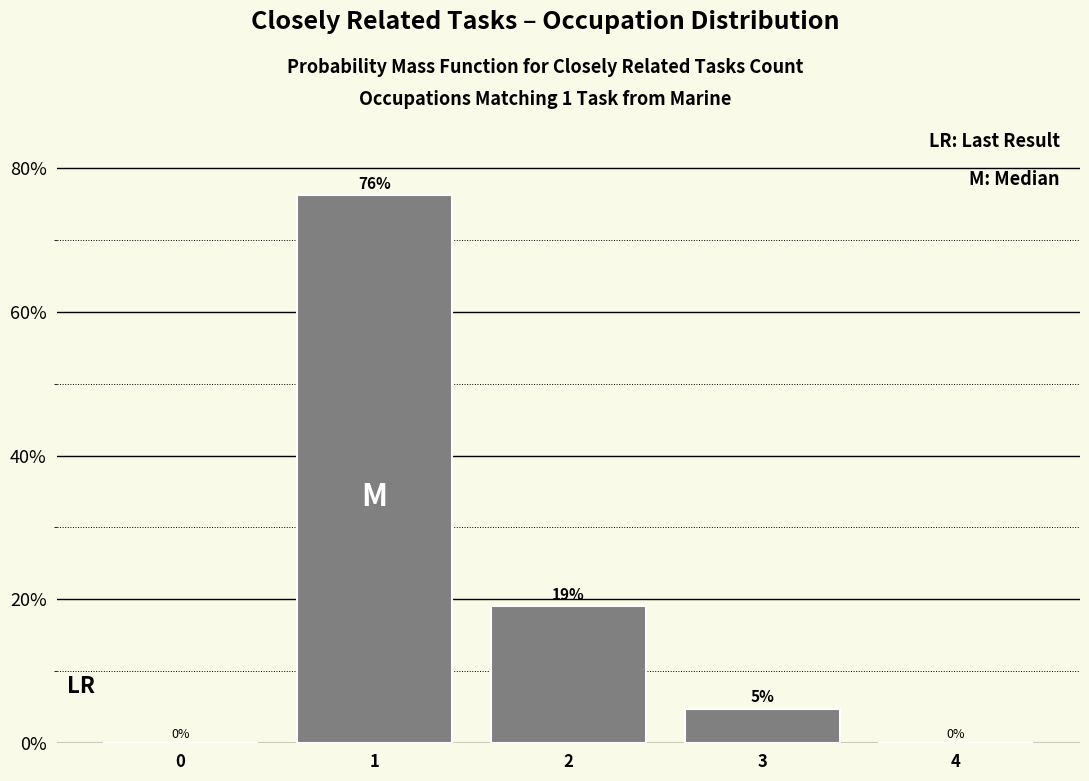

The value at 2 is 10.9. True or false?

False